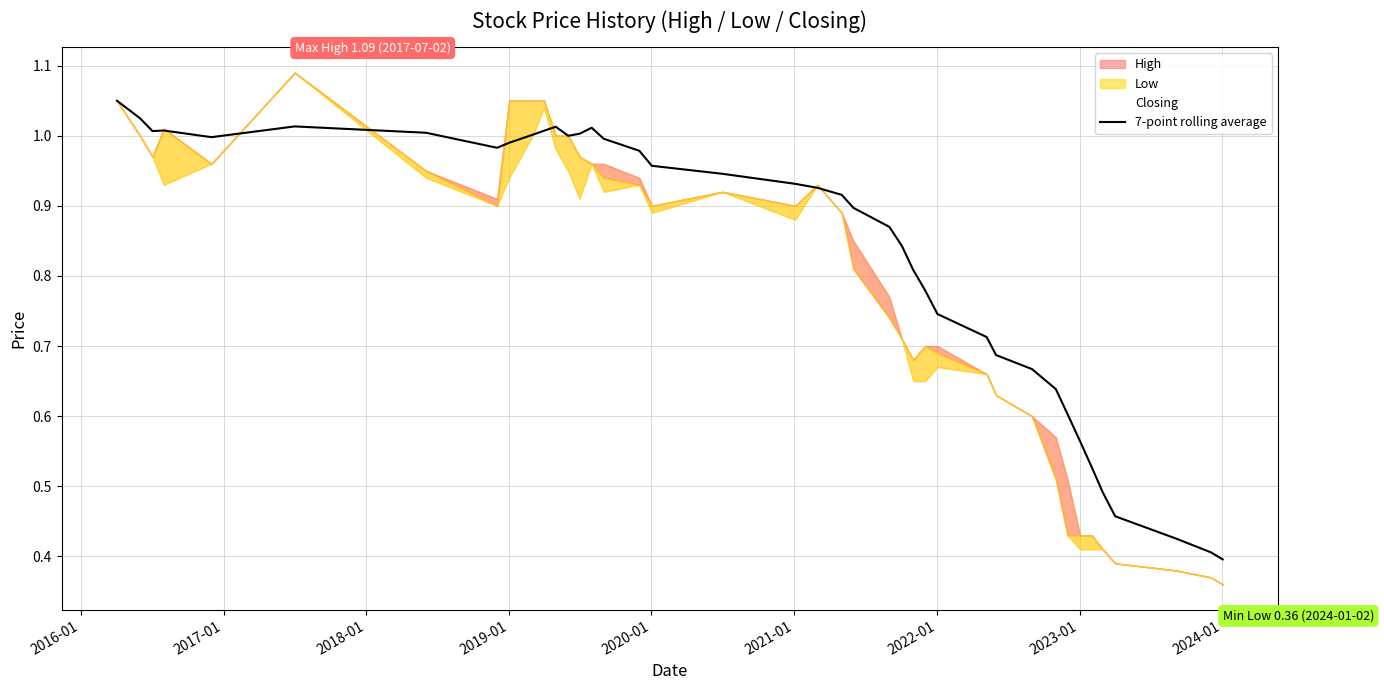

What value does the data have at 2018-01?

1.0